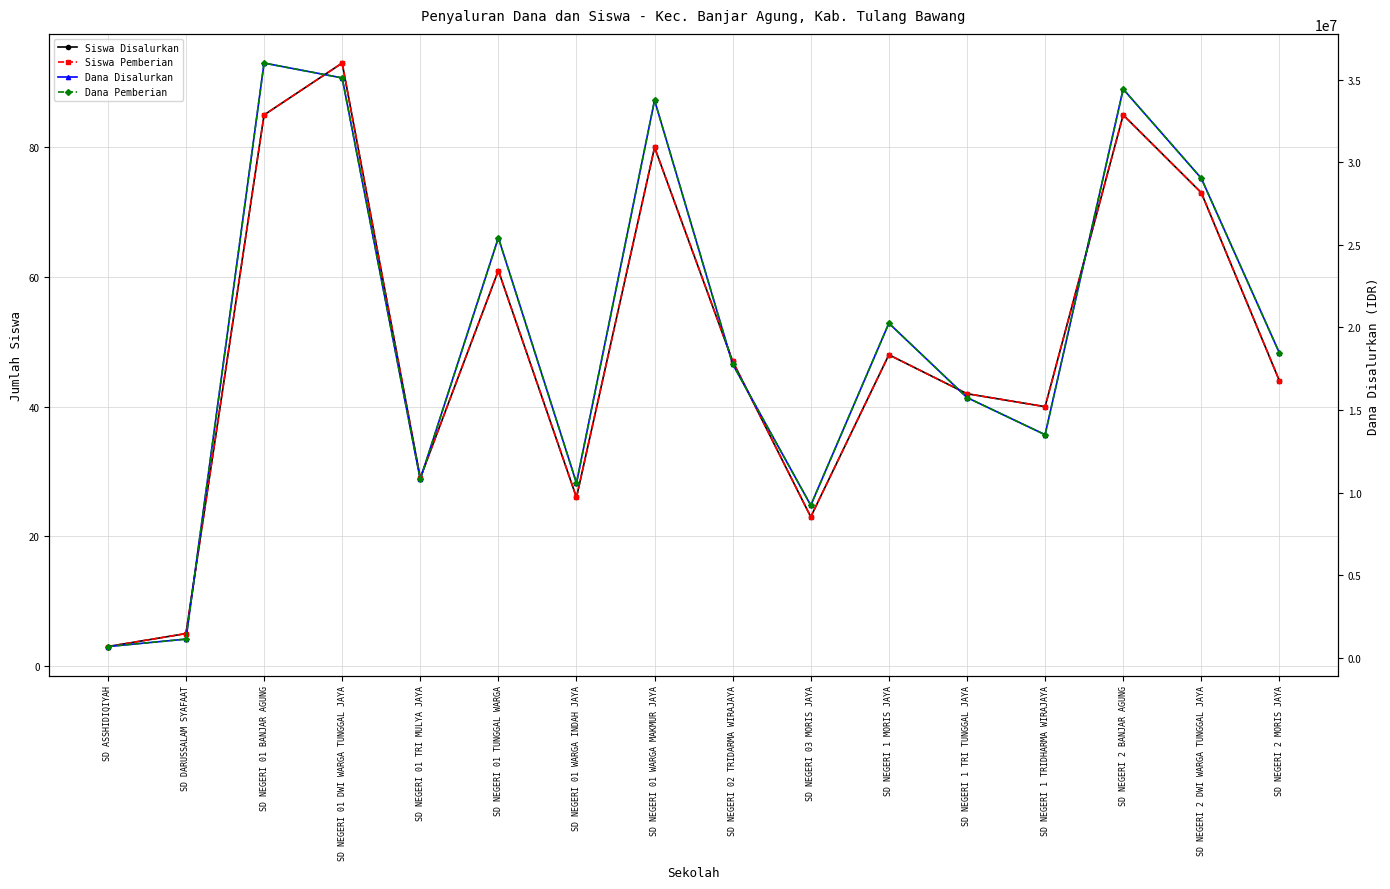

At which label does Siswa Pemberian reach its minimum?

SD ASSHIDIQIYAH